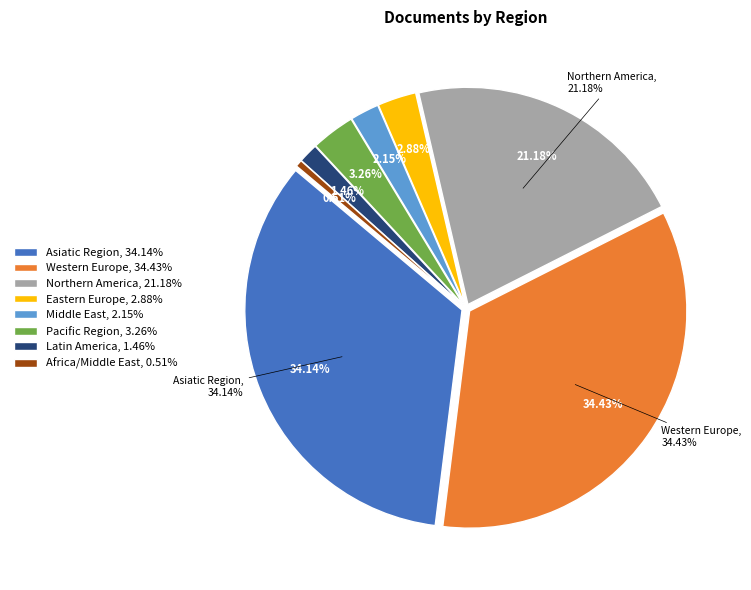

Does any single category account for the majority?

No